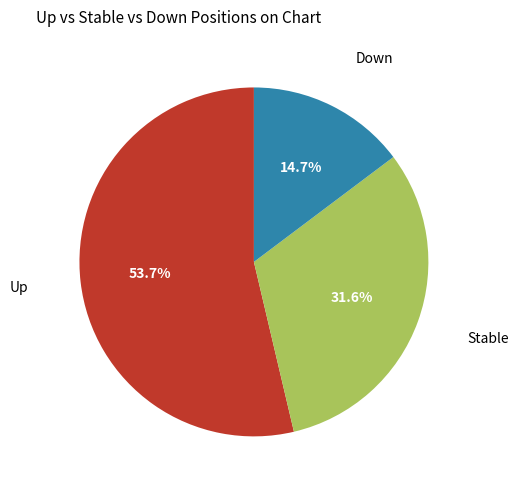

Is there any slice that represents more than half of the pie?

Yes